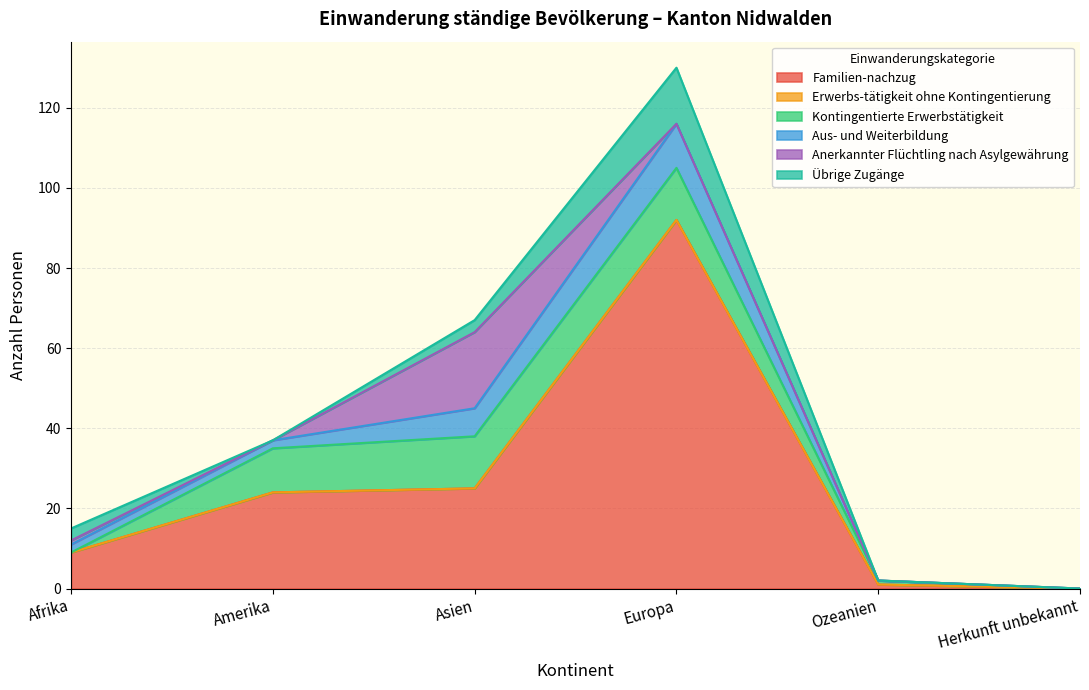

The value of Familien-nachzug at Ozeanien is 1. True or false?

False